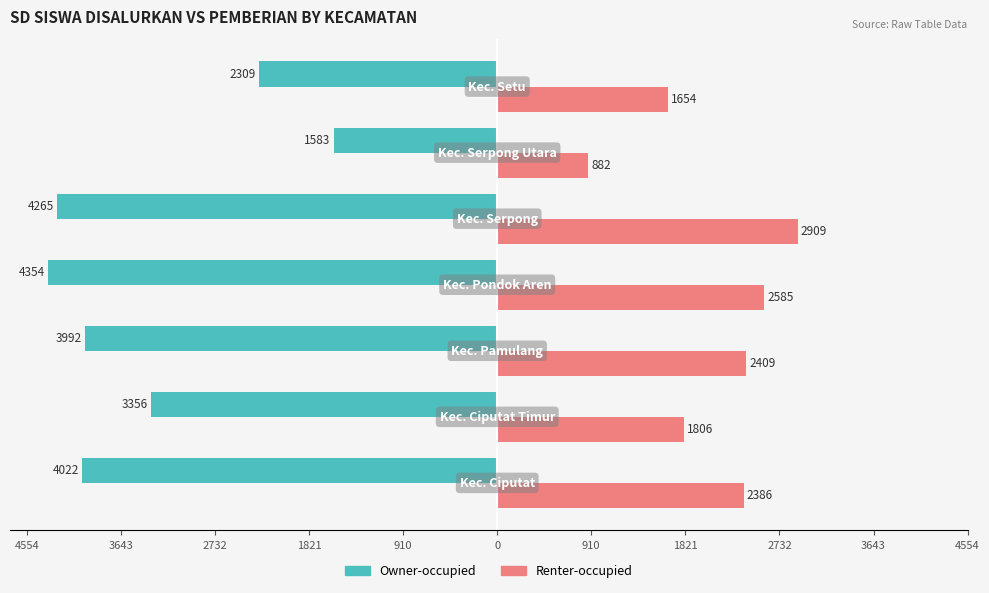

What are all the series names shown in the legend?

Owner-occupied, Renter-occupied